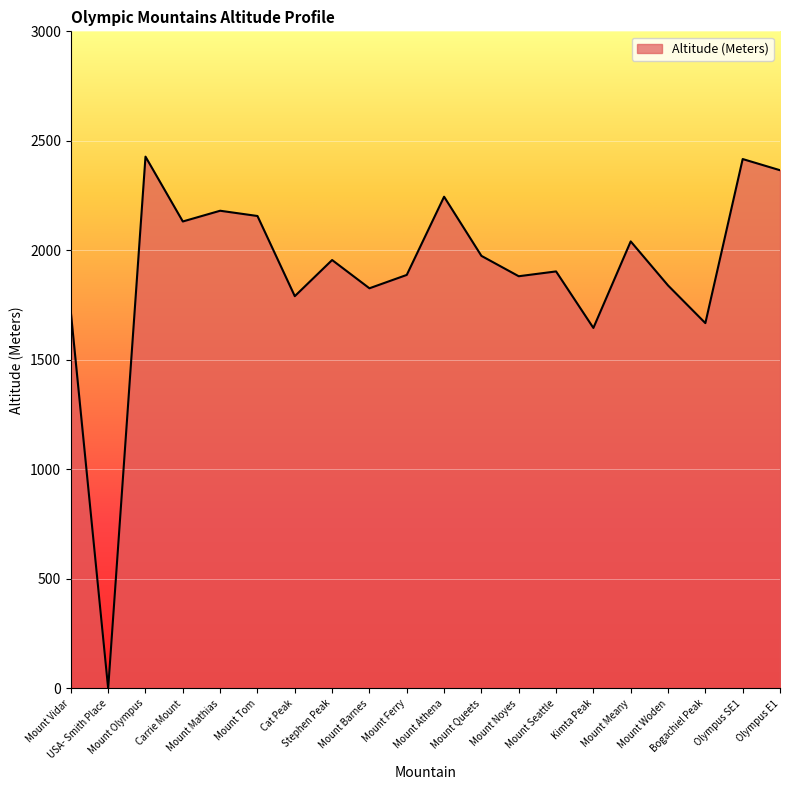

How many lines are shown in the chart?

1